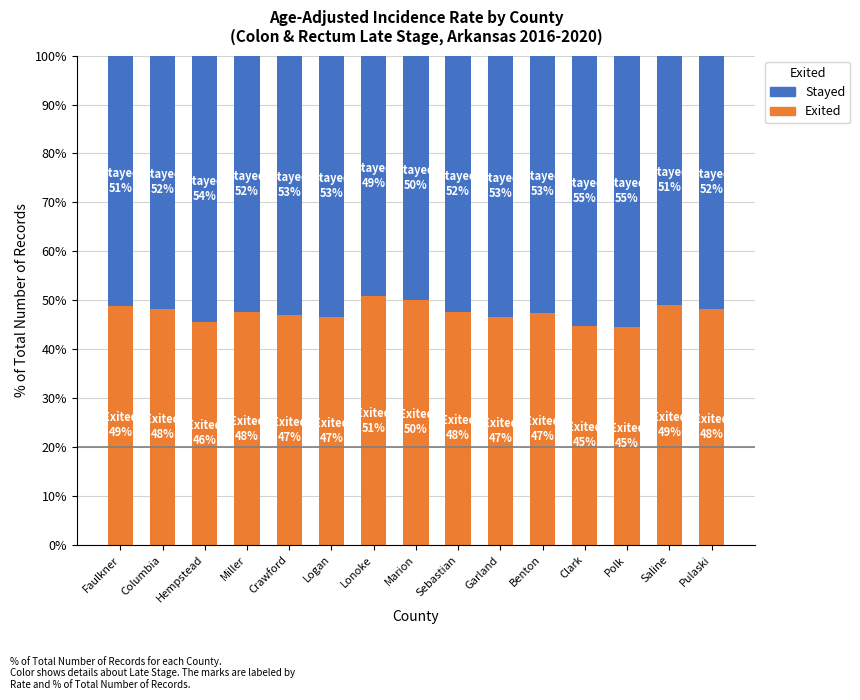

How many series are shown in this chart?

2